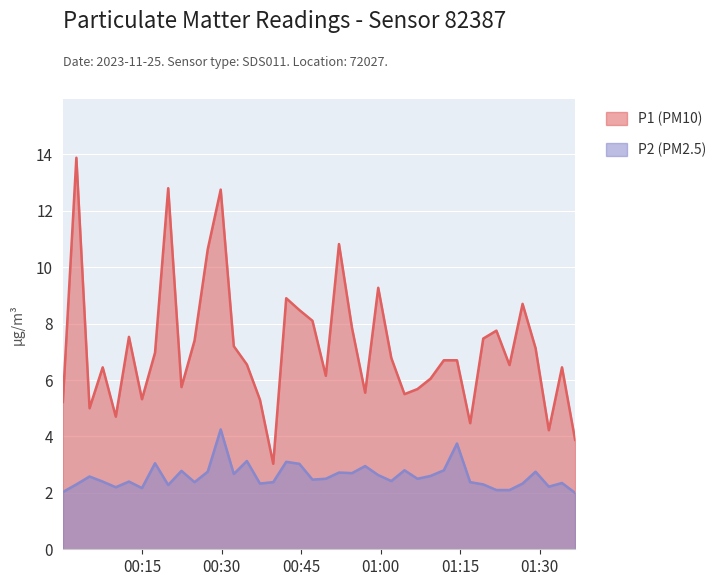

True or false: P2 has more than 0 points higher than both neighbors.

True